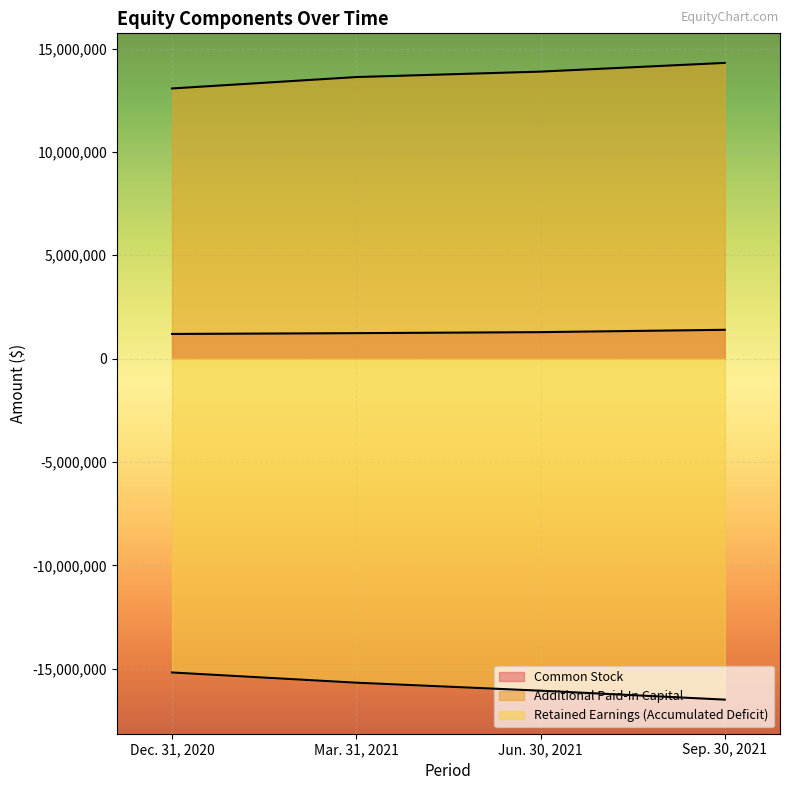

Rank the categories by Additional Paid-In Capital value from lowest to highest.

Dec. 31, 2020, Mar. 31, 2021, Jun. 30, 2021, Sep. 30, 2021